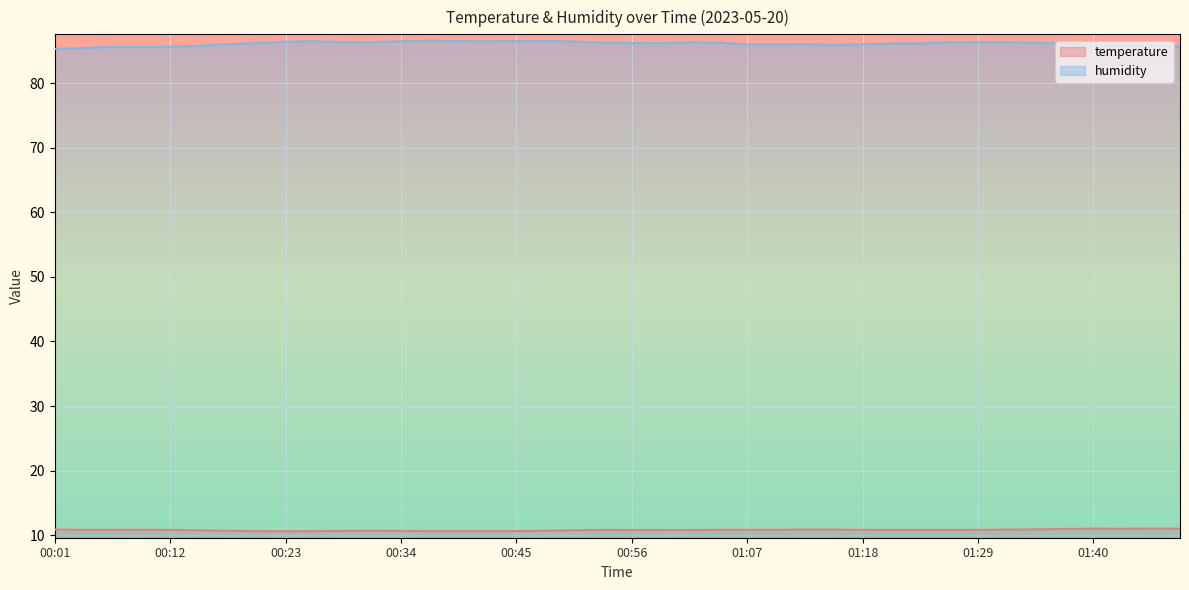

Is it true that humidity equals 86.5 at 00:45?

True